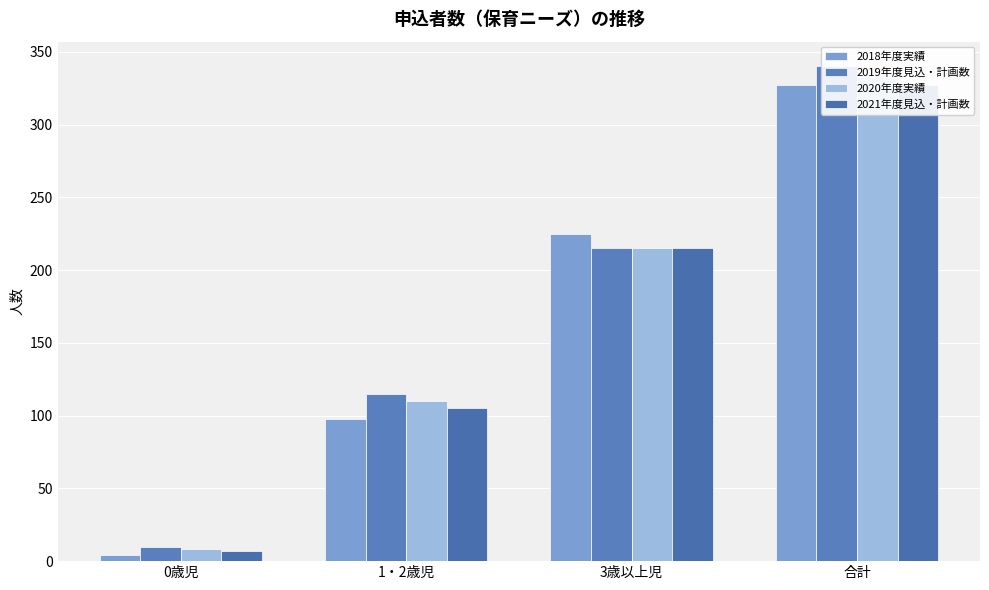

The 2020年度実績 series shows 73 at 1・2歳児. True or false?

False